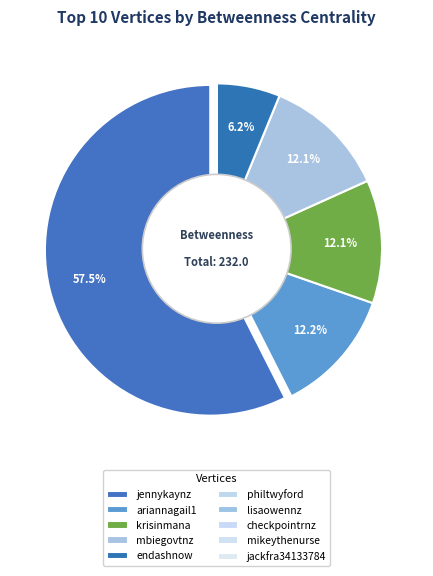

Which slice represents more than half of the pie?

jennykaynz